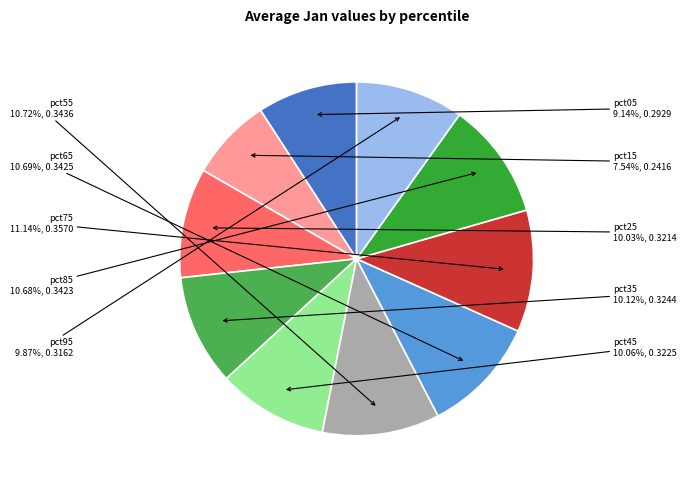

How many slices are in this pie chart?

10